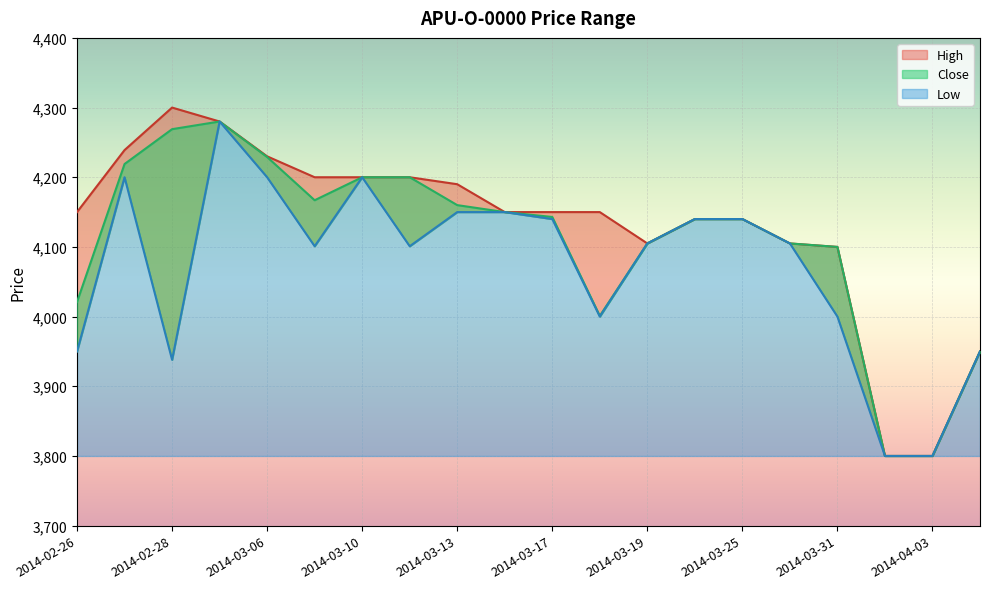

Reading left to right, extract all data points from this chart.

High: 2014-02-26=4150	2014-02-27=4239	2014-02-28=4300	2014-03-04=4280	2014-03-06=4230	2014-03-07=4200	2014-03-10=4200	2014-03-11=4200	2014-03-13=4190	2014-03-14=4150	2014-03-17=4150	2014-03-18=4150	2014-03-19=4105	2014-03-20=4140	2014-03-25=4140	2014-03-27=4105	2014-03-31=4100	2014-04-01=3800	2014-04-03=3800	2014-04-04=3950
Close: 2014-02-26=4021	2014-02-27=4219	2014-02-28=4269	2014-03-04=4280	2014-03-06=4229	2014-03-07=4167	2014-03-10=4200	2014-03-11=4200	2014-03-13=4160	2014-03-14=4150	2014-03-17=4143	2014-03-18=4001	2014-03-19=4105	2014-03-20=4140	2014-03-25=4140	2014-03-27=4105	2014-03-31=4100	2014-04-01=3800	2014-04-03=3800	2014-04-04=3950
Low: 2014-02-26=3950	2014-02-27=4200	2014-02-28=3938	2014-03-04=4280	2014-03-06=4200	2014-03-07=4101	2014-03-10=4200	2014-03-11=4101	2014-03-13=4150	2014-03-14=4150	2014-03-17=4140	2014-03-18=4000	2014-03-19=4105	2014-03-20=4140	2014-03-25=4140	2014-03-27=4105	2014-03-31=4000	2014-04-01=3800	2014-04-03=3800	2014-04-04=3950